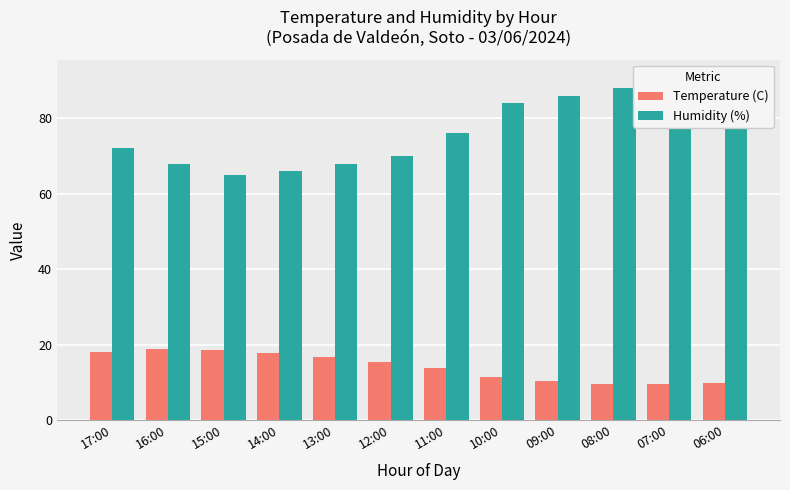

Are the bars horizontal?

No